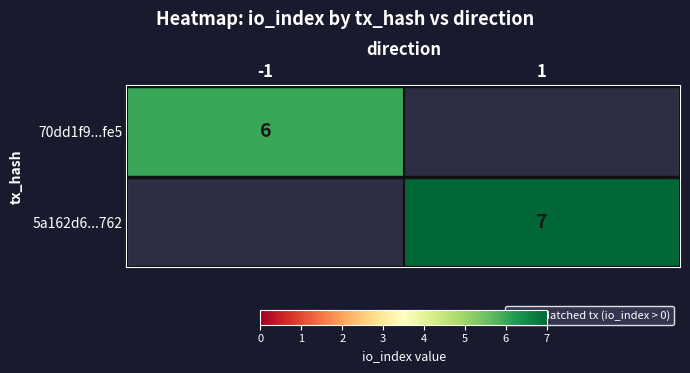

The value of 5a162d6...762 at 1 is 7. True or false?

True